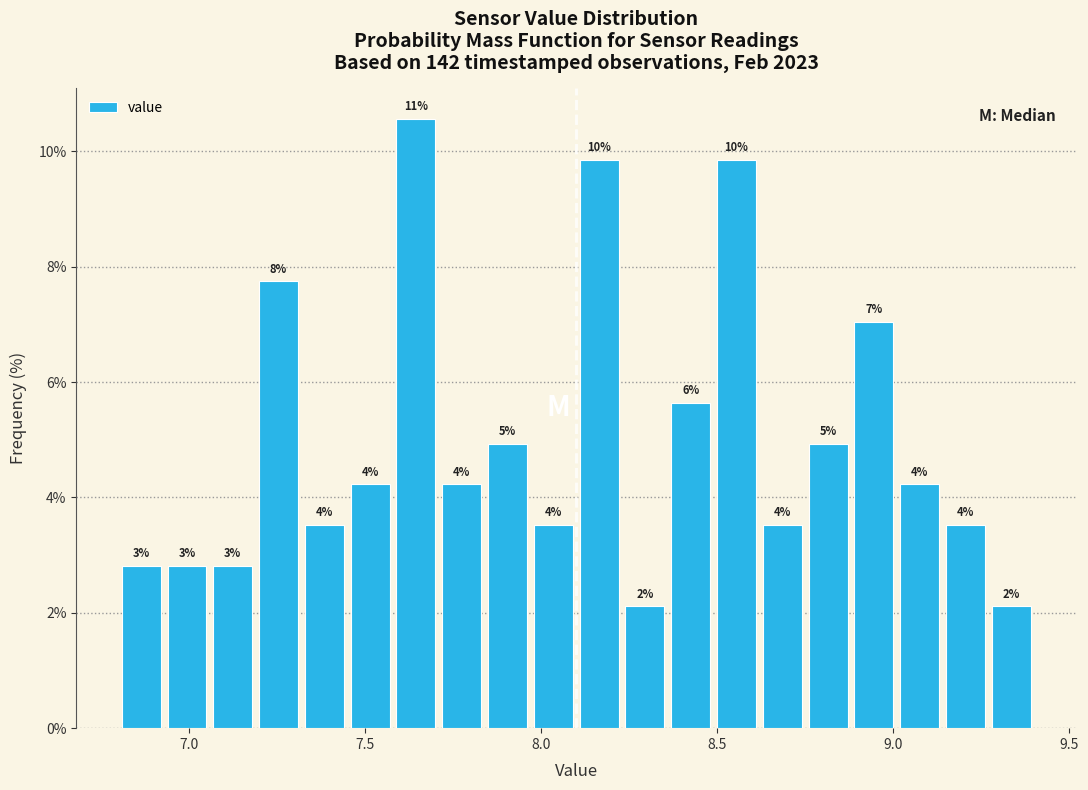

Around what value on the x-axis is the tallest bar? Give the approximate position of its centre, as read against the axis.

7.65